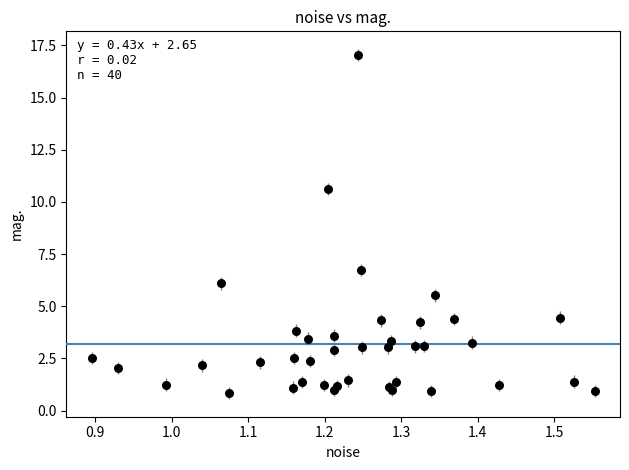

What Y value in the scatter plot is closest to 8?

6.7